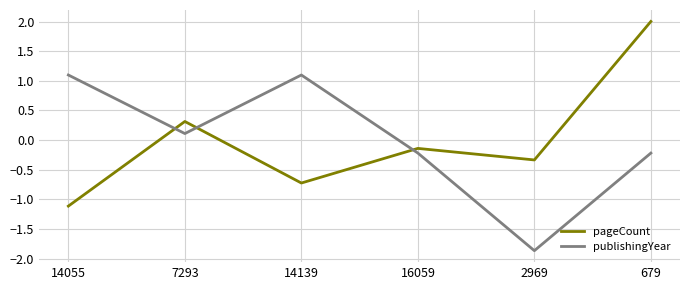

What is the total value across all series at 14139?

0.4